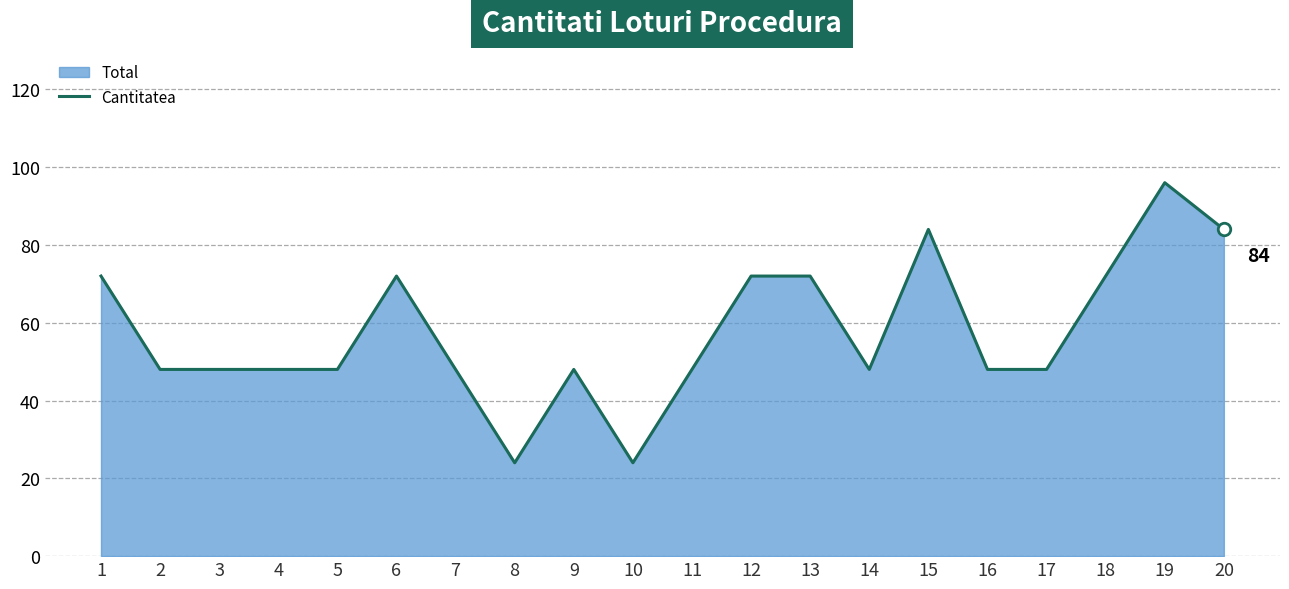

Which category has the highest value across all series?

19